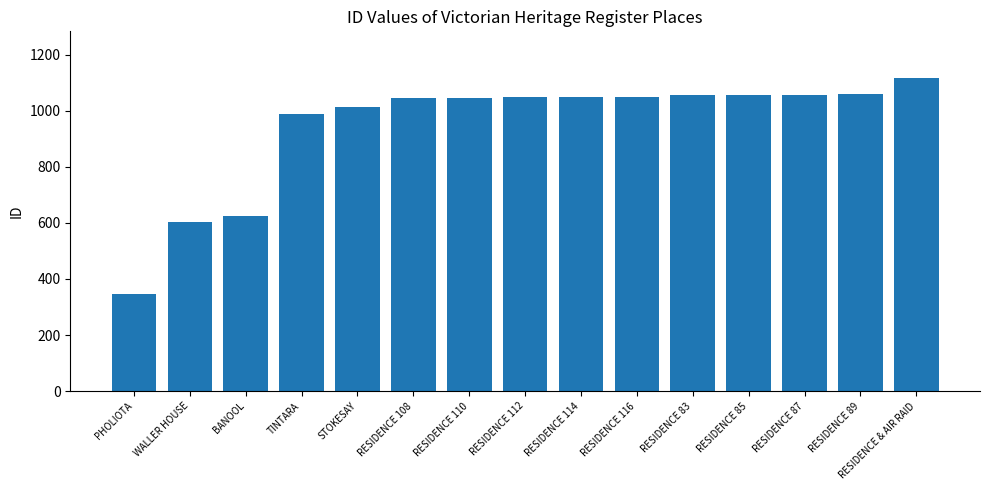

Which category has the lowest value across all series?

PHOLIOTA